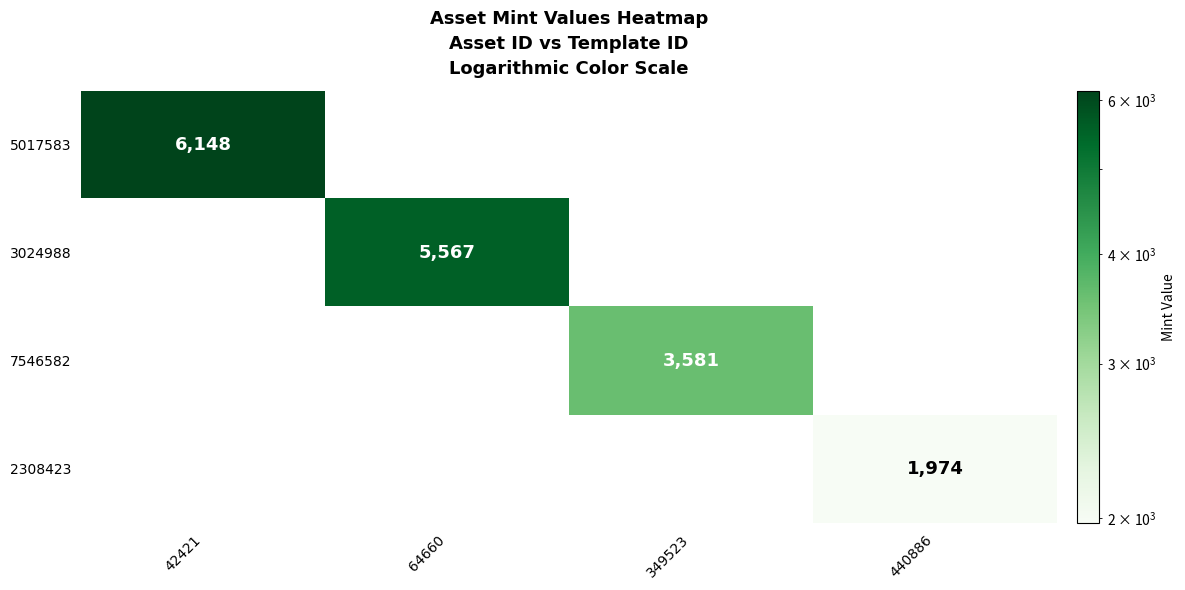

The 3024988 series shows 5567 at 64660. True or false?

True